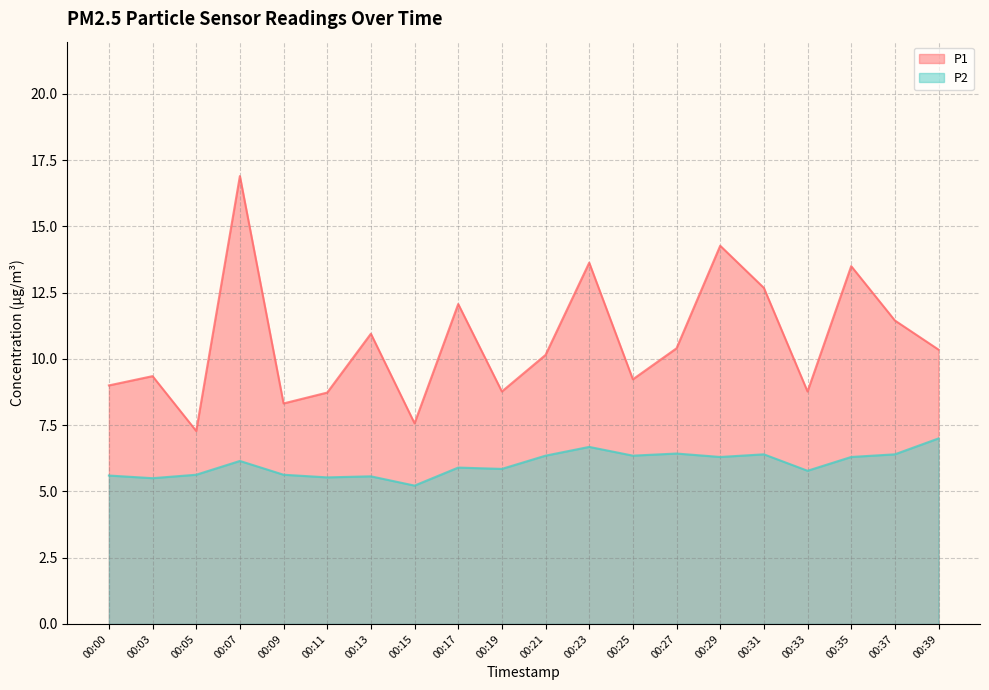

What is the value of the P1 point at the 17th from the left?

8.8